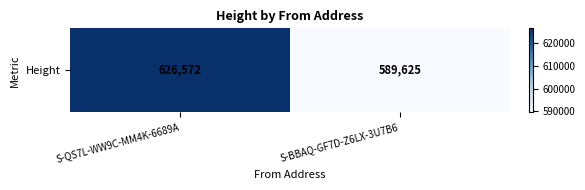

At which category does the chart reach its peak across all series?

S-QS7L-WW9C-MM4K-6689A